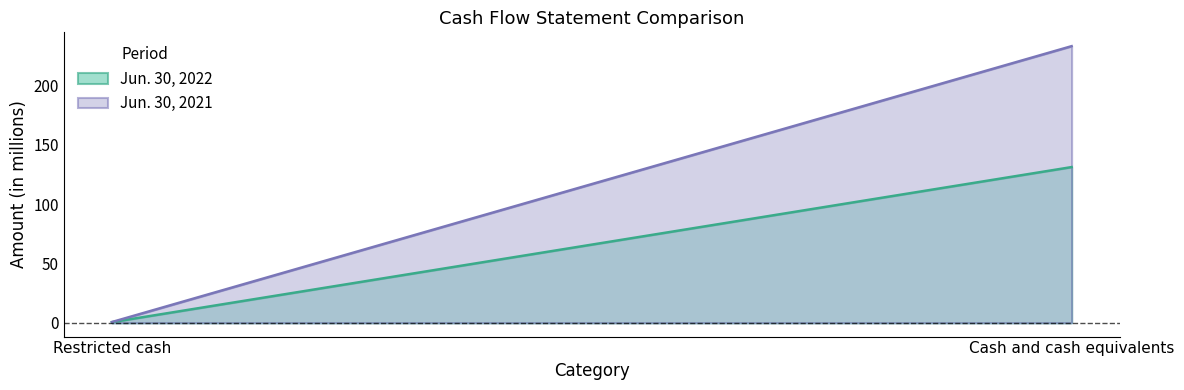

What position from the right is Cash and cash equivalents?

1